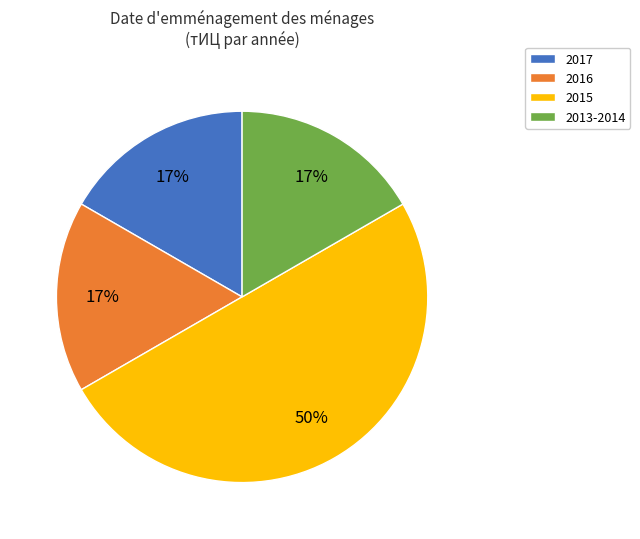

Between 2017 and 2015, which is larger?

2015